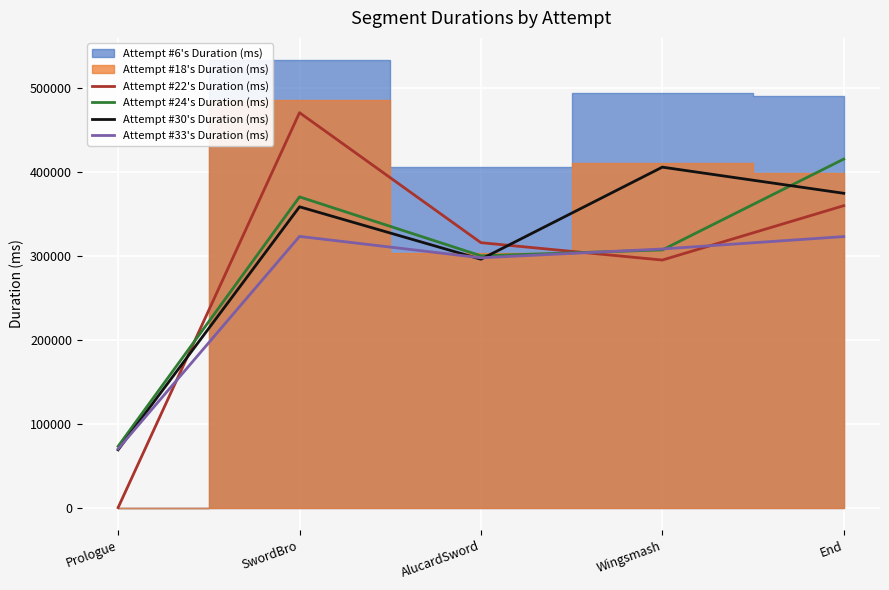

The value of Attempt #33's Duration (ms) at SwordBro is 215522. True or false?

False